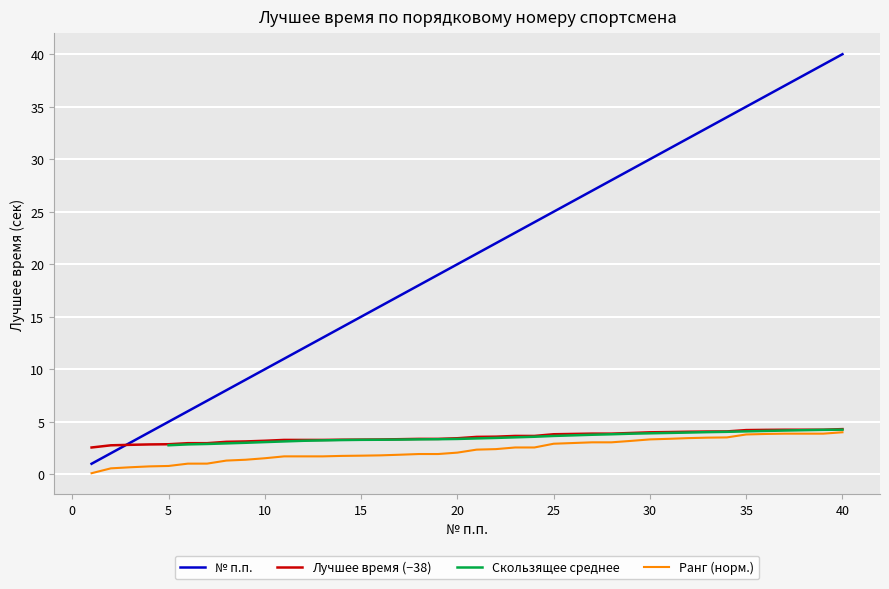

Which category has the highest value in the № п.п. series?

40